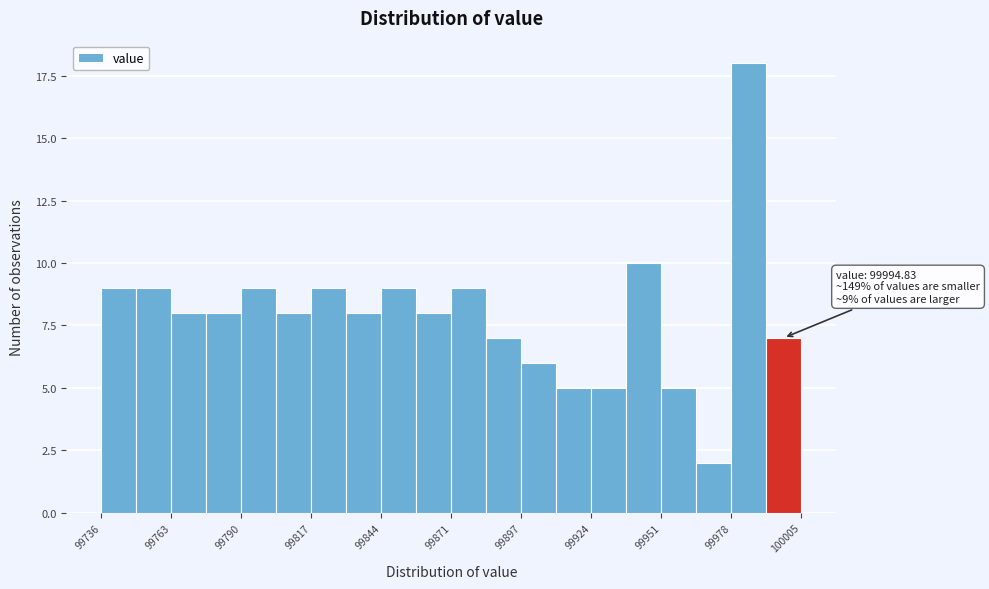

Read against the x-axis, roughly where is the centre of the tallest bar?

99985